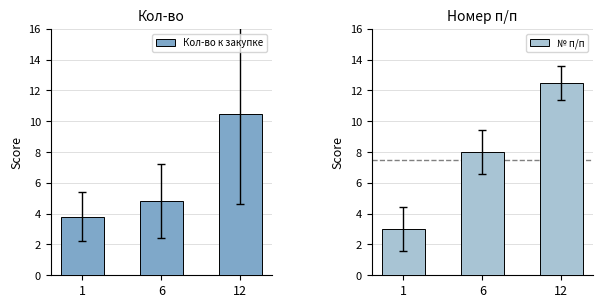

Which series has the largest total across all categories?

№ п/п